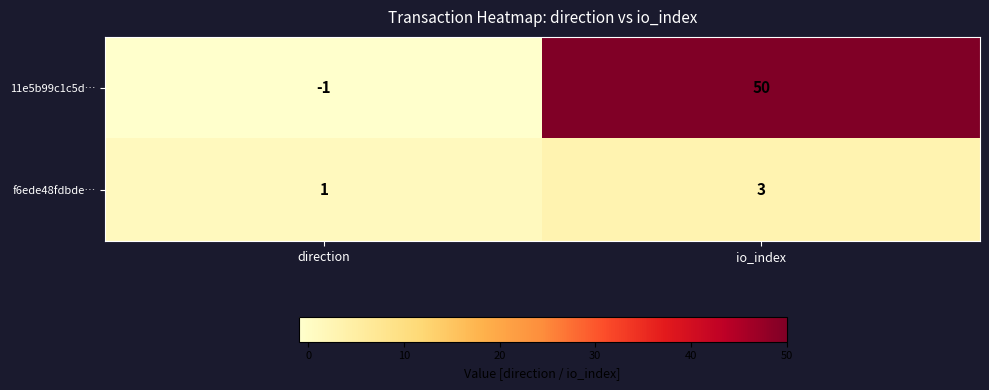

Reading right to left, transcribe all the data shown in this chart.

11e5b99c1c5d…: io_index=50	direction=-1
f6ede48fdbde…: io_index=3	direction=1